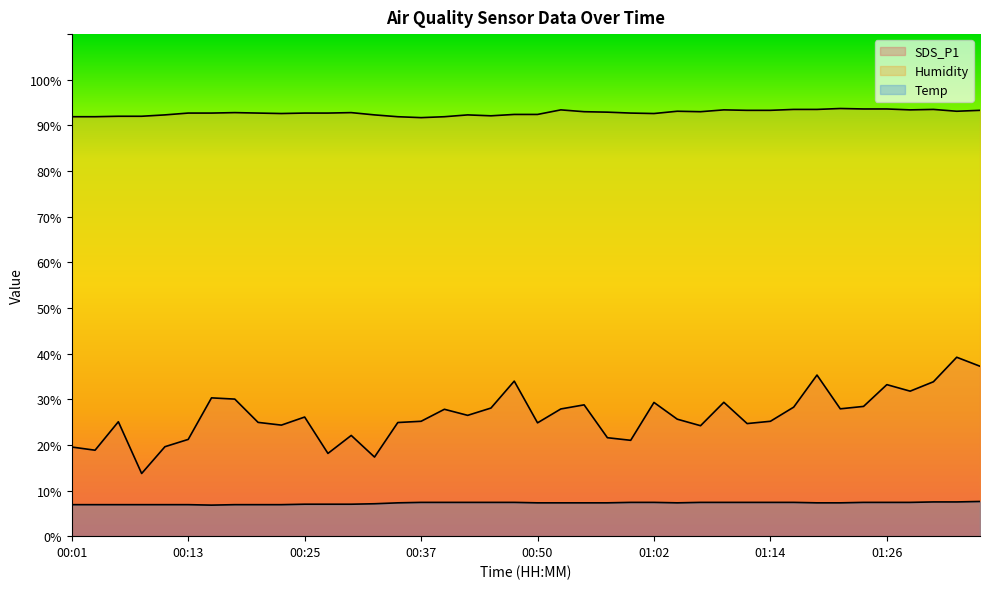

How many interior local valleys does the Temp series have?

2